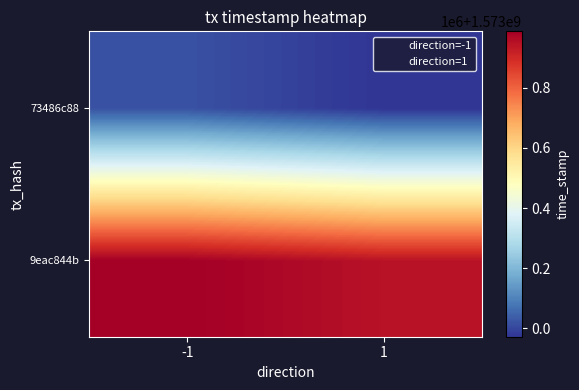

How many distinct data groups are displayed?

2